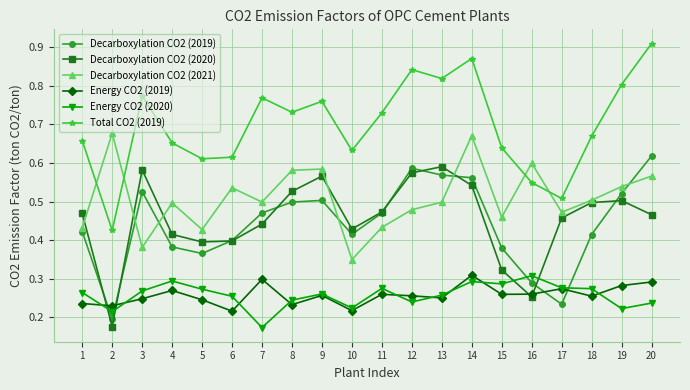

Which series has the largest total across all categories?

Total CO2 (2019)